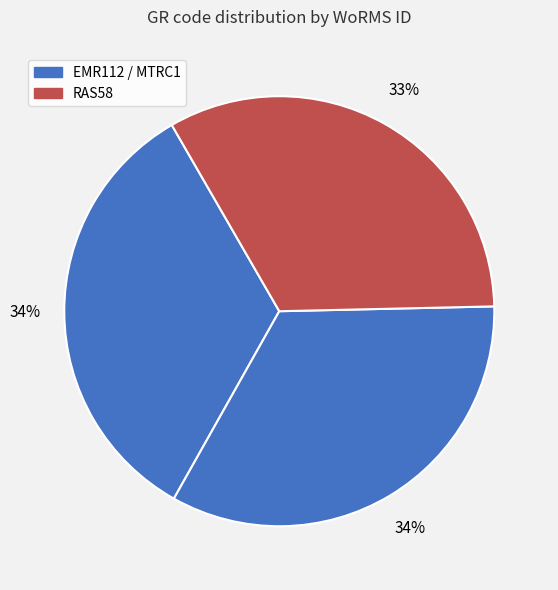

How many segments does this pie chart have?

3